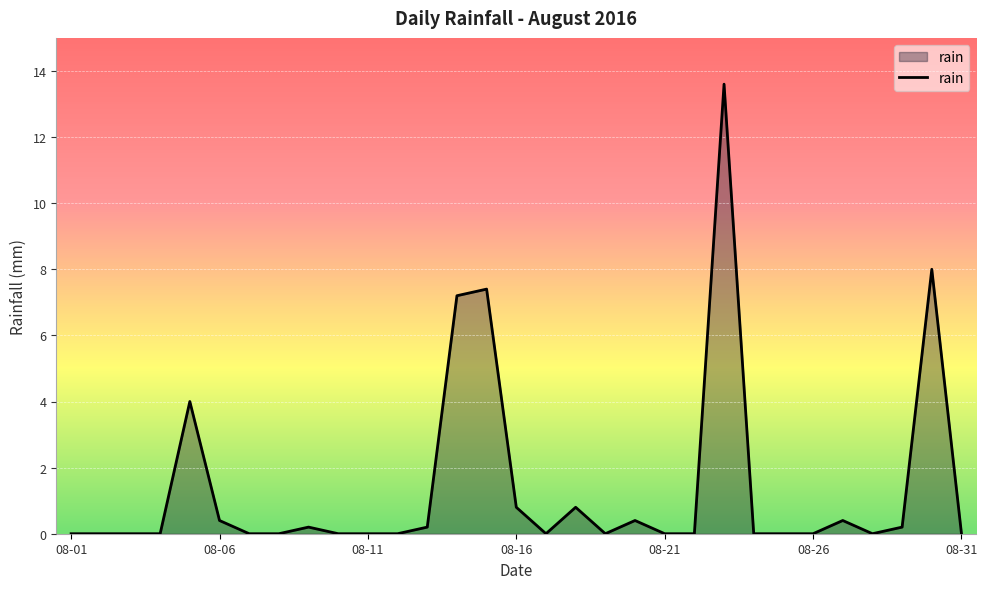

What is the difference between the maximum and minimum values?

13.6